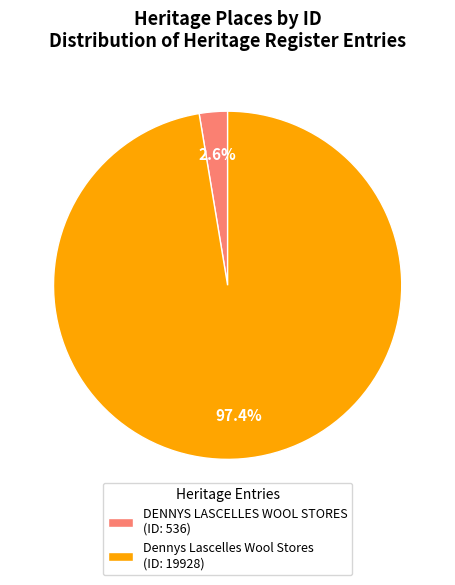

Which slice is the smallest?

DENNYS LASCELLES WOOL STORES